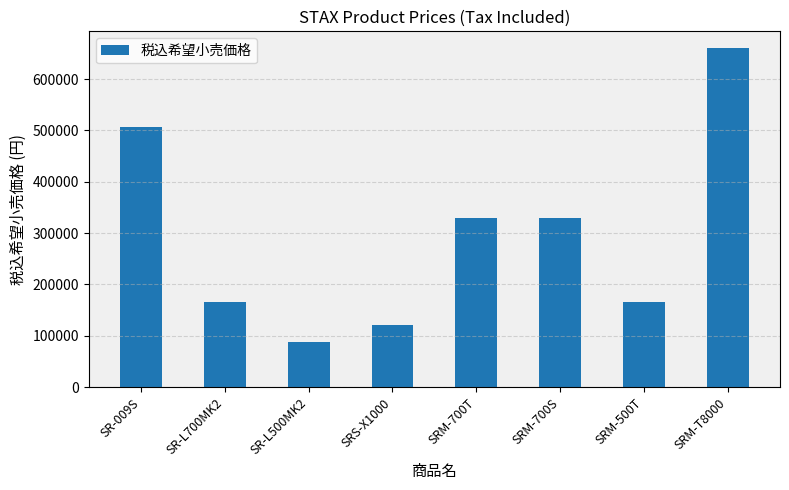

What is the label of the 8th bar from the left?

SRM-T8000